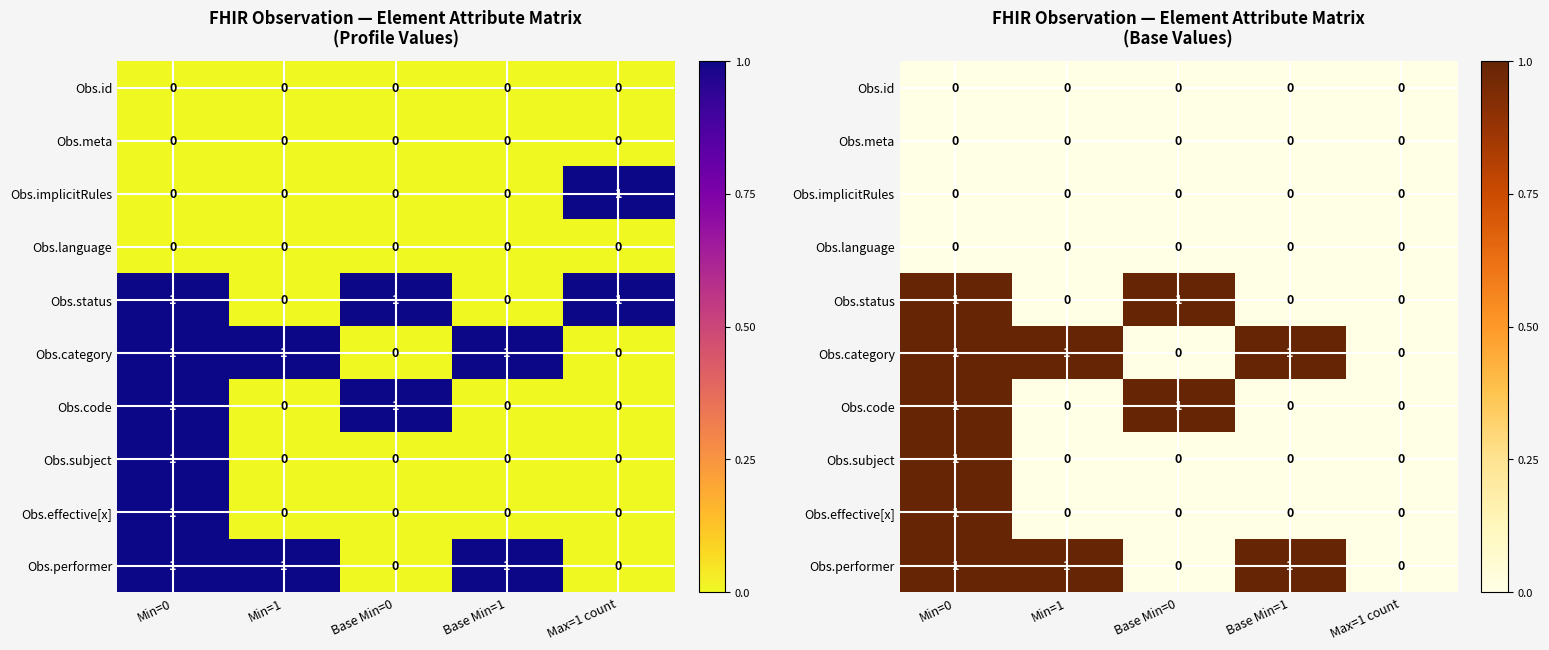

What is the difference between the maximum and minimum values in the Obs.performer series?

1